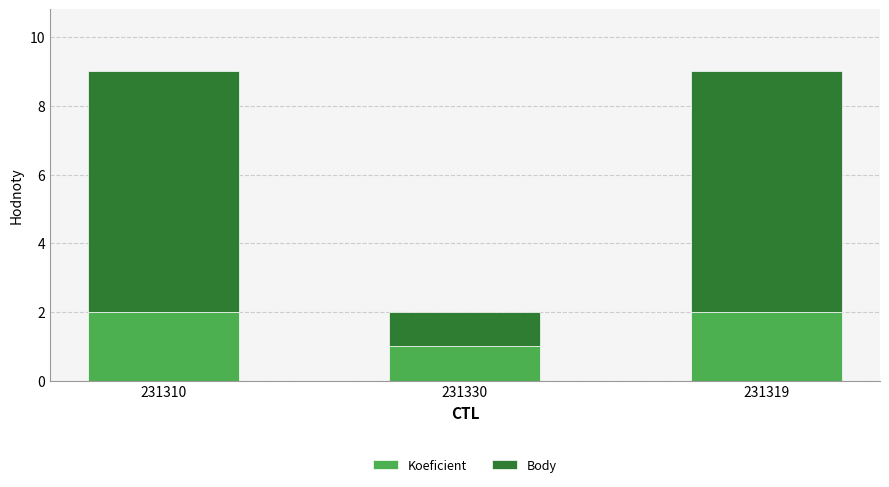

What is the sum of the Koeficient values at 231319 and 231310?

4